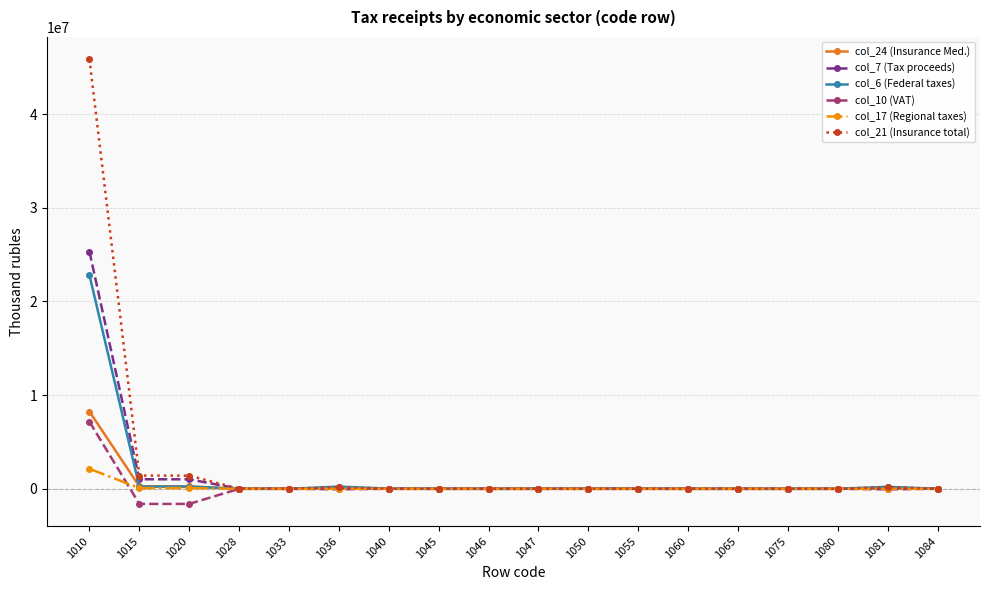

True or false: col_17 (Regional taxes) has more than 0 points higher than both neighbors.

True